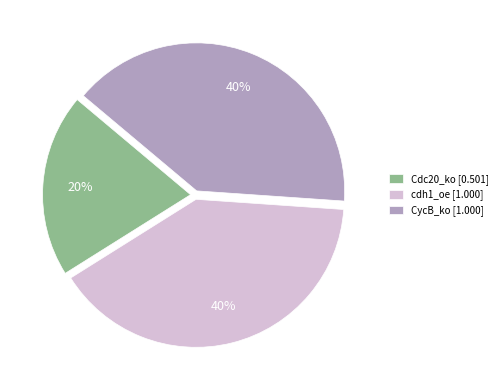

Approximately how many times larger is the value at Cdc20_ko compared to CycB_ko?

0.5